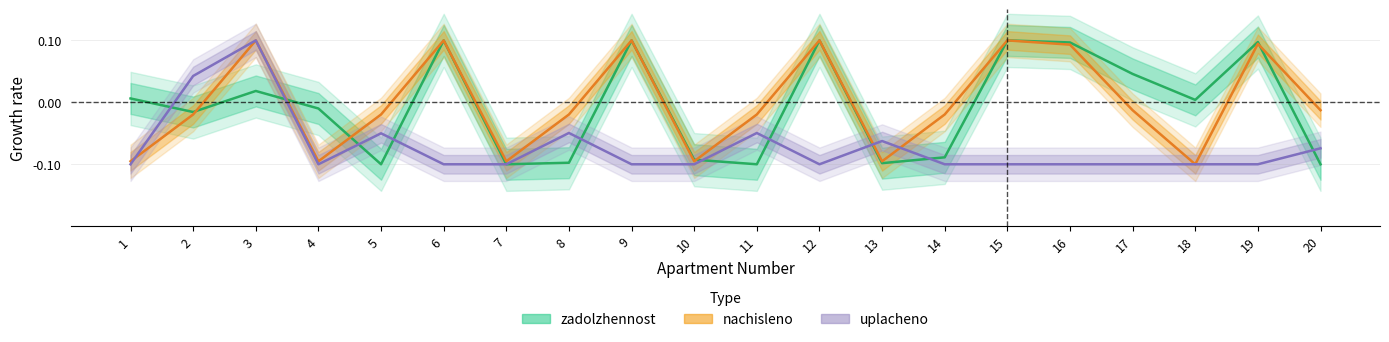

What is the difference between the second highest and minimum values in the uplacheno series?

0.1